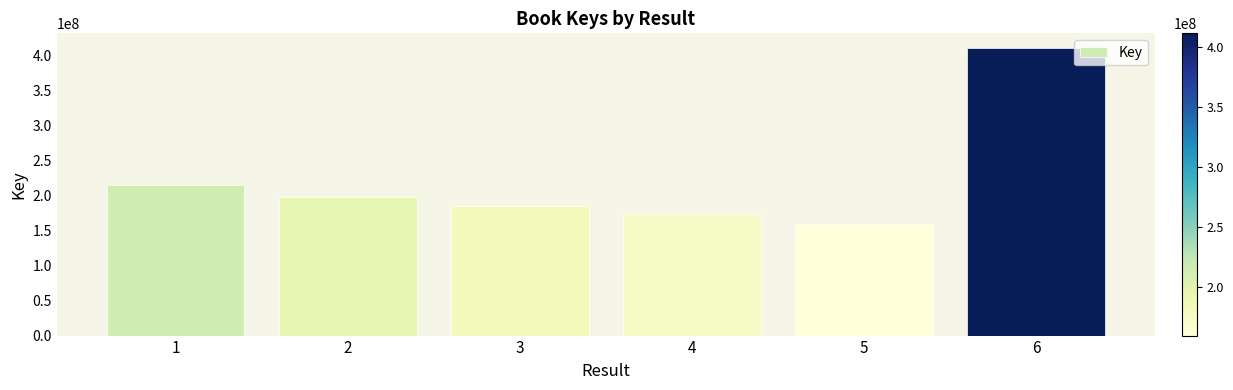

How many categories are shown in the chart?

6